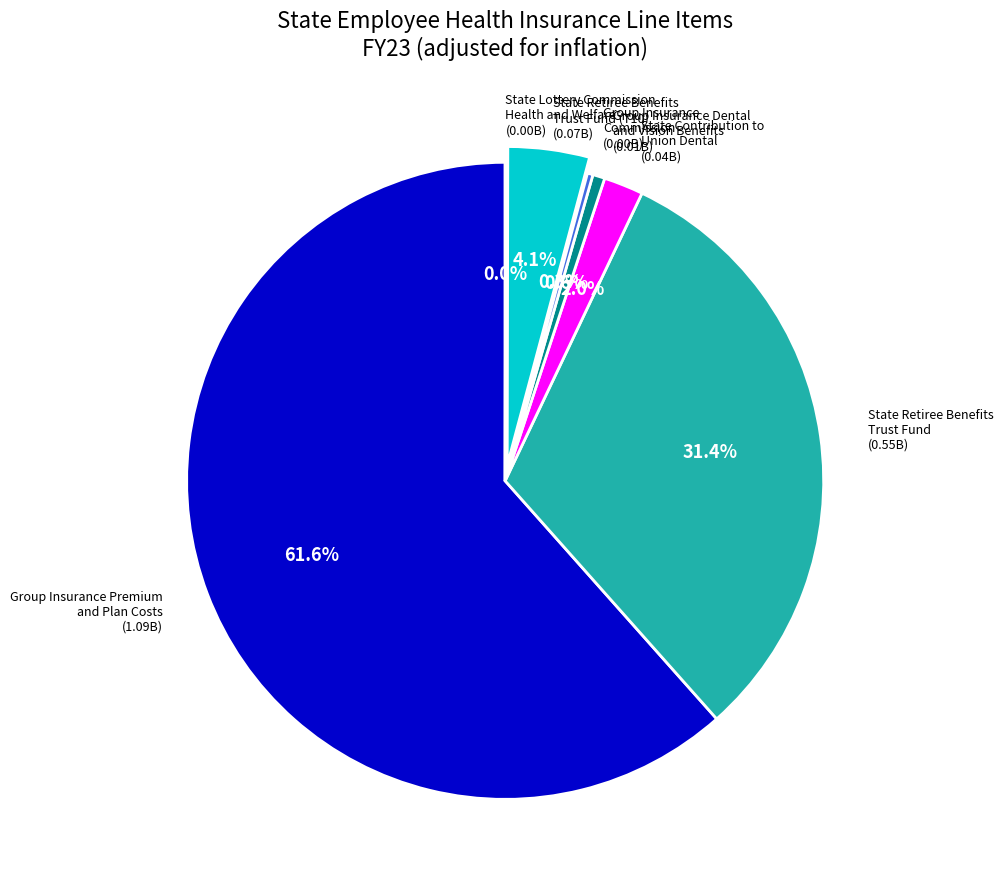

Does any single category account for the majority?

Yes